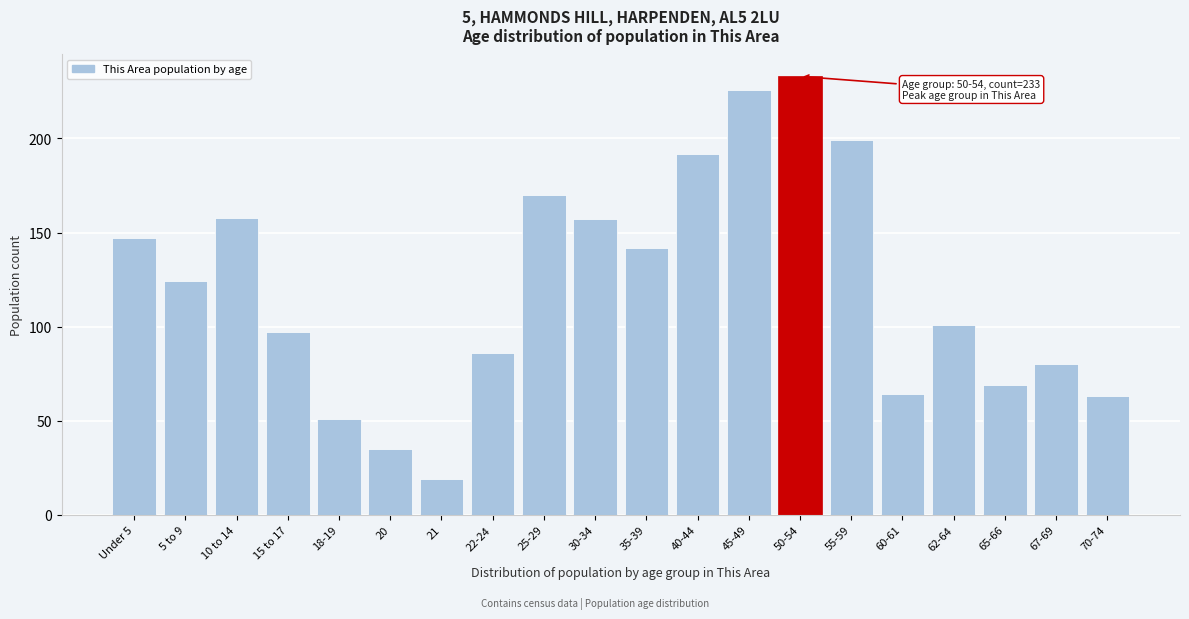

Reading left to right, transcribe all the data shown in this chart.

147	124	158	97	51	35	19	86	170	157	142	192	226	233	199	64	101	69	80	63